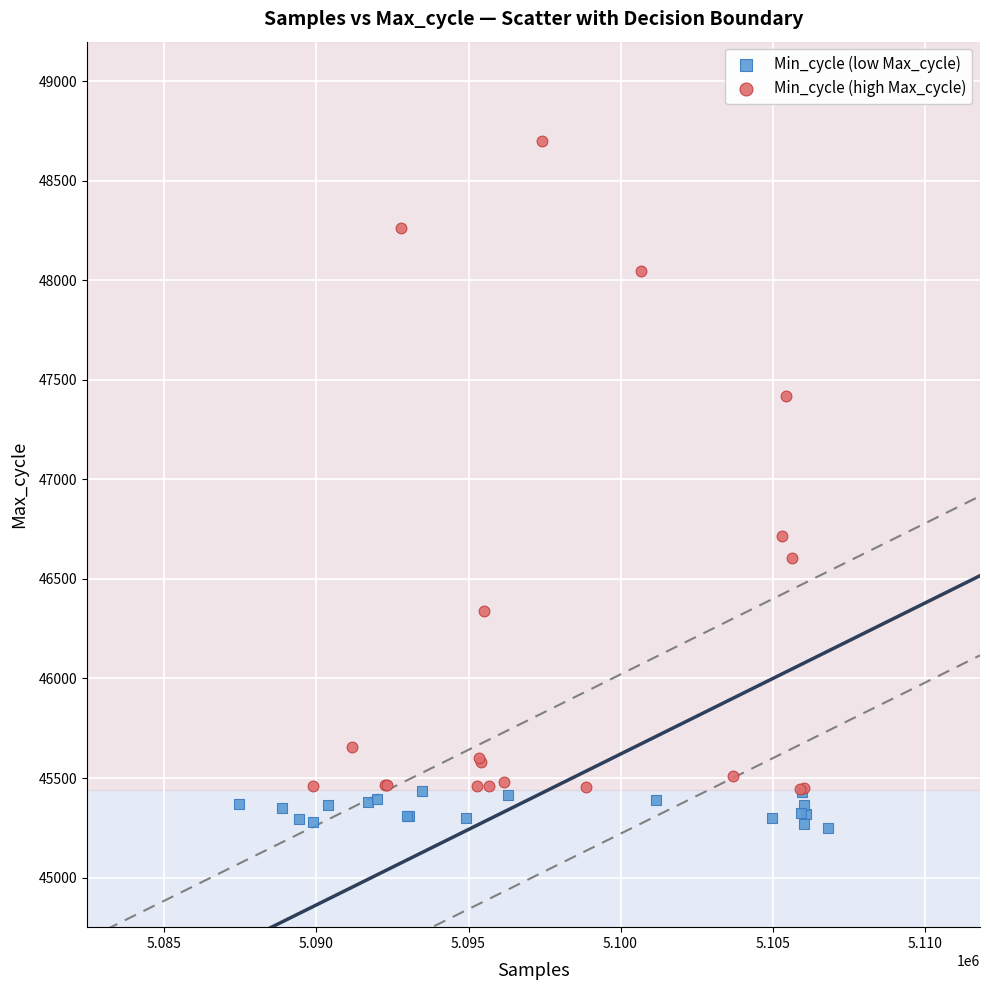

Which series reaches the minimum Y coordinate?

Min_cycle (low Max_cycle)